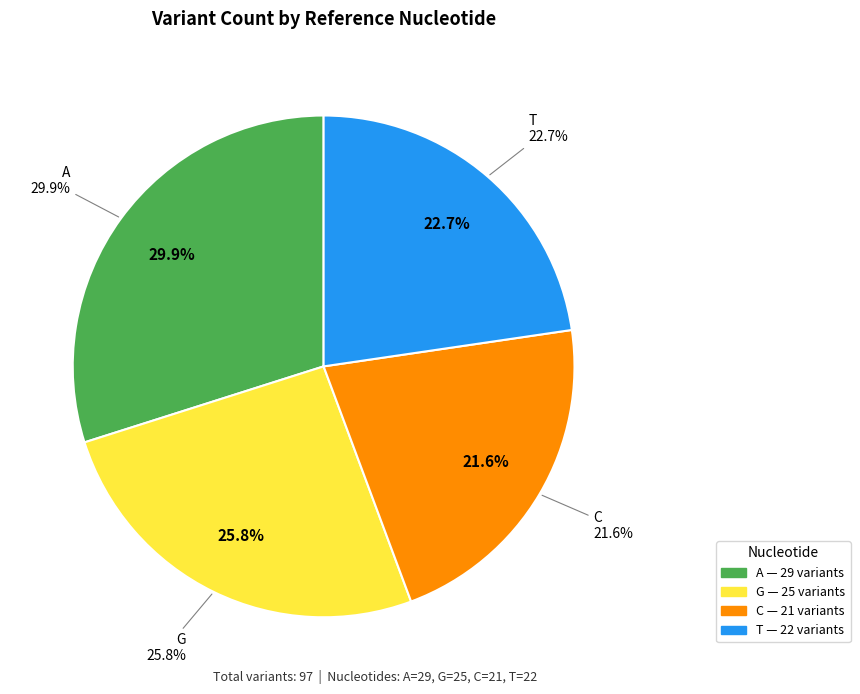

Is there any slice that represents more than half of the pie?

No